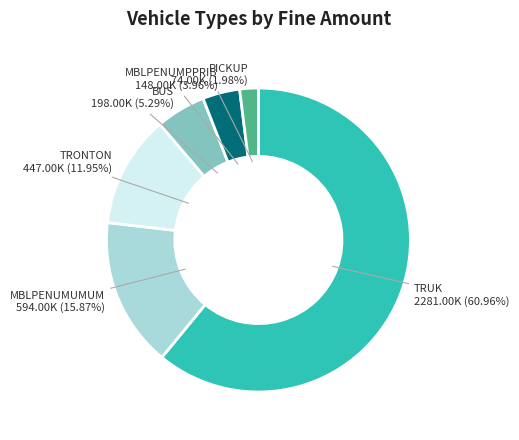

Is there any slice that represents more than half of the pie?

Yes